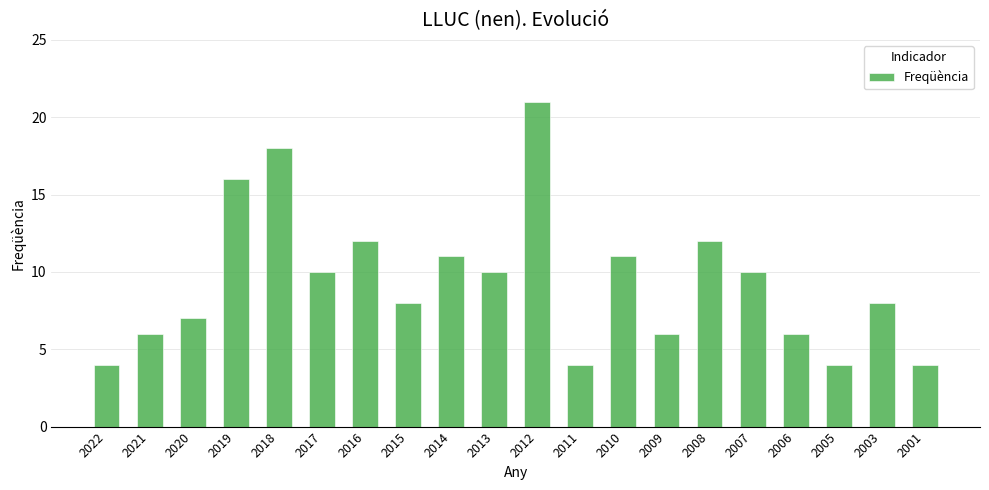

Between 2007 and 2016, which is larger?

2016